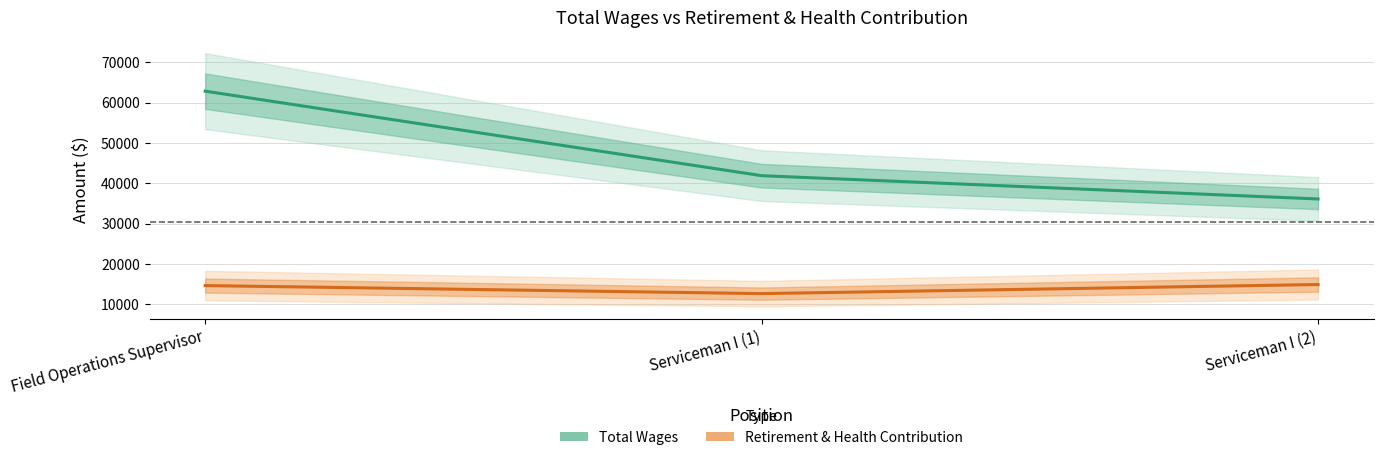

What is the total value across all series at Field Operations Supervisor?

77468